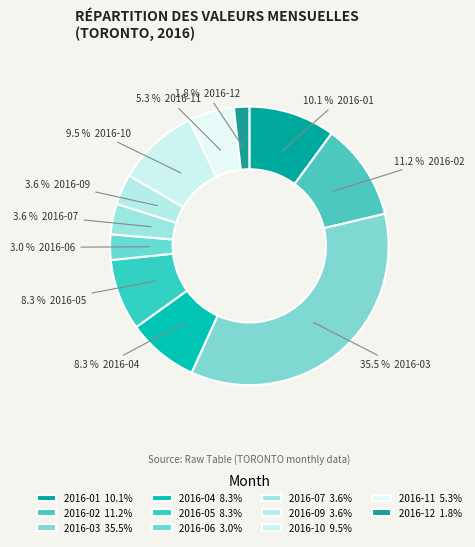

Which slice is the largest?

2016-03